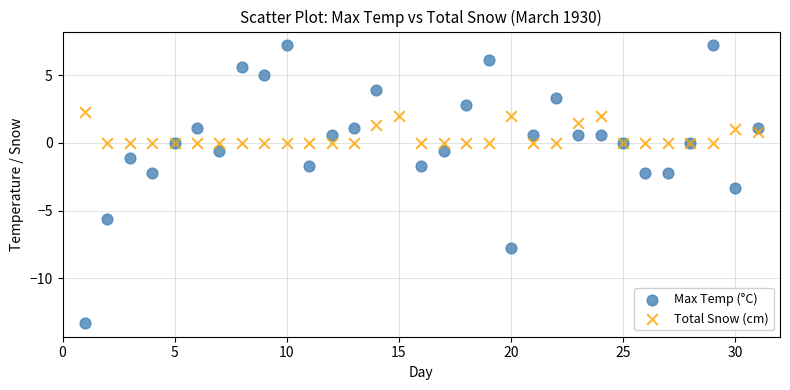

Which series contains the highest Y value?

Max Temp (°C)